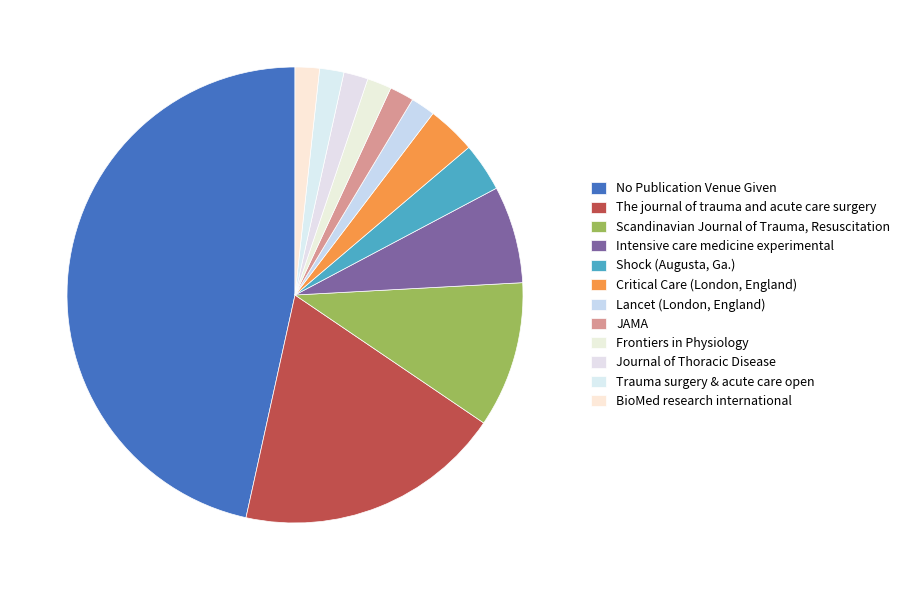

What is the change in value from No Publication Venue Given to BioMed research international?

-26